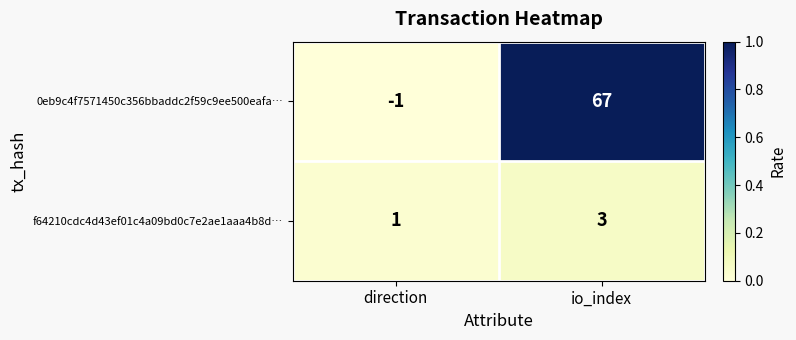

At how many categories does at least one series exceed 0?

2